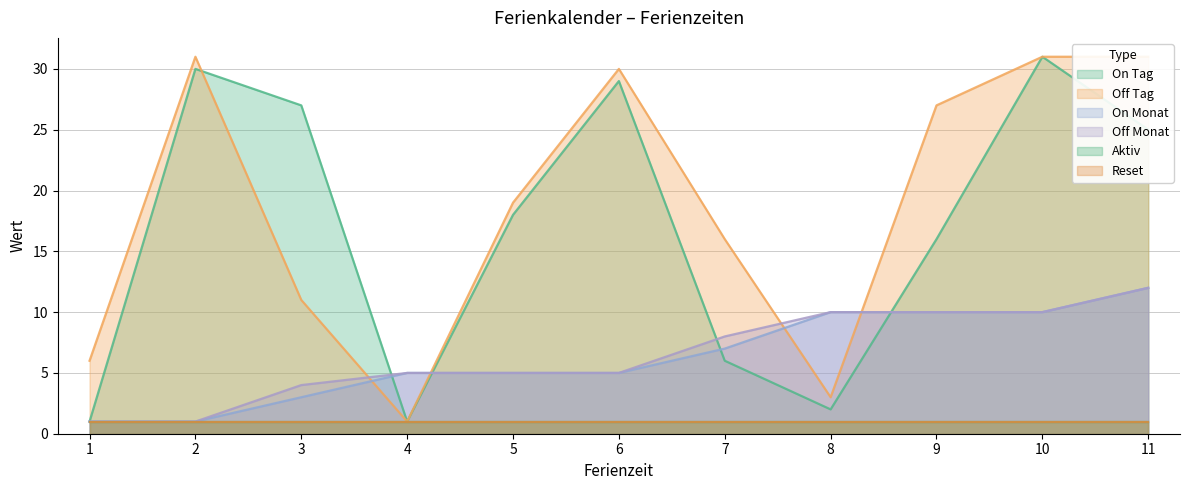

How many lines are shown in the chart?

4